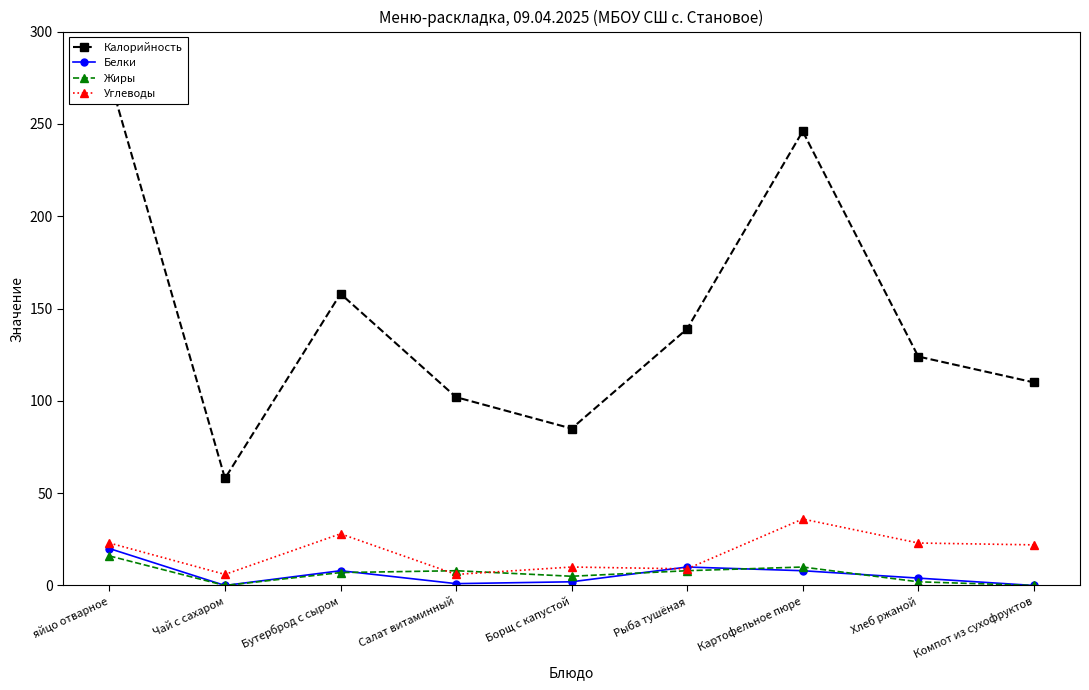

True or false: Углеводы and Калорийность intersect in this chart.

False